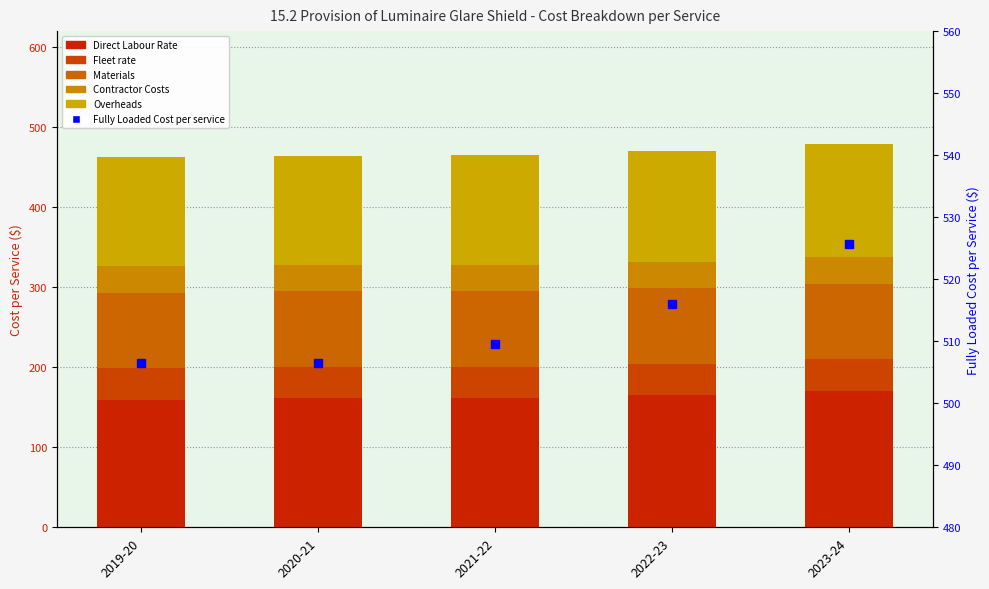

What is the sum of the Overheads values at 2021-22 and 2020-21?

273.8